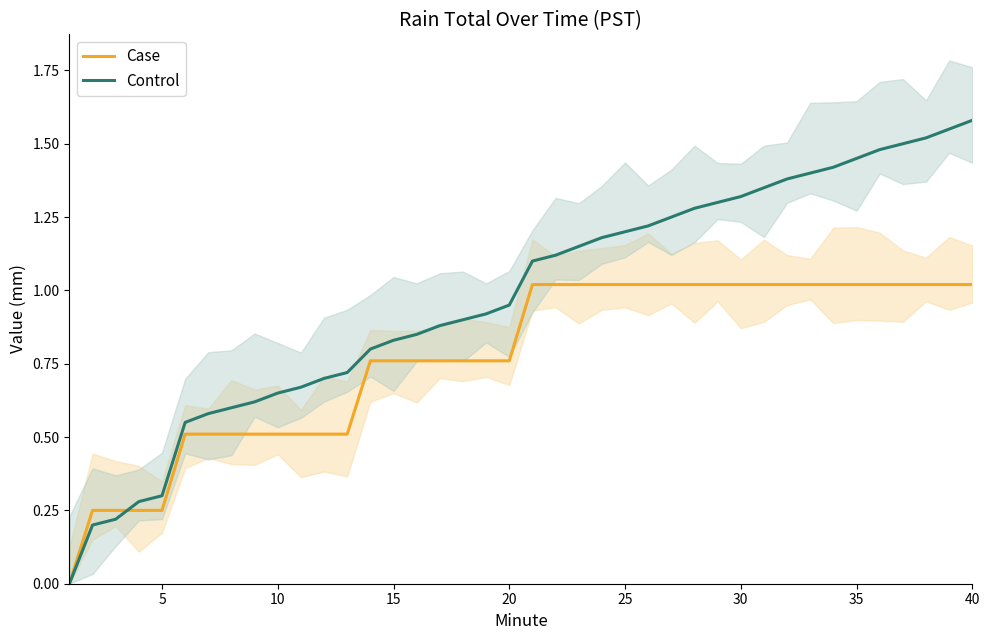

The Case series shows 0.7 at 40. True or false?

False